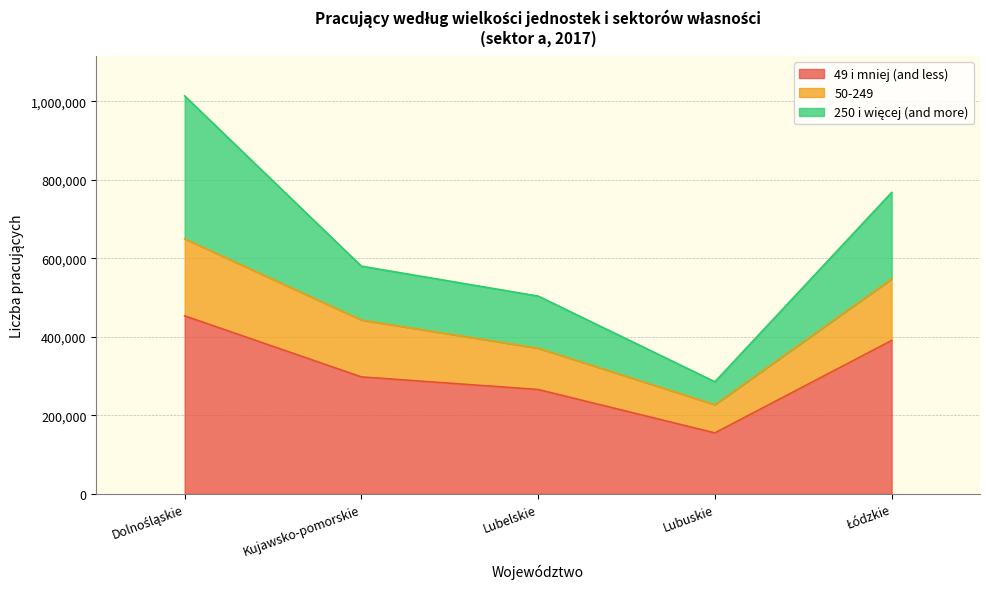

What is the total value across all series at Kujawsko-pomorskie?

580035